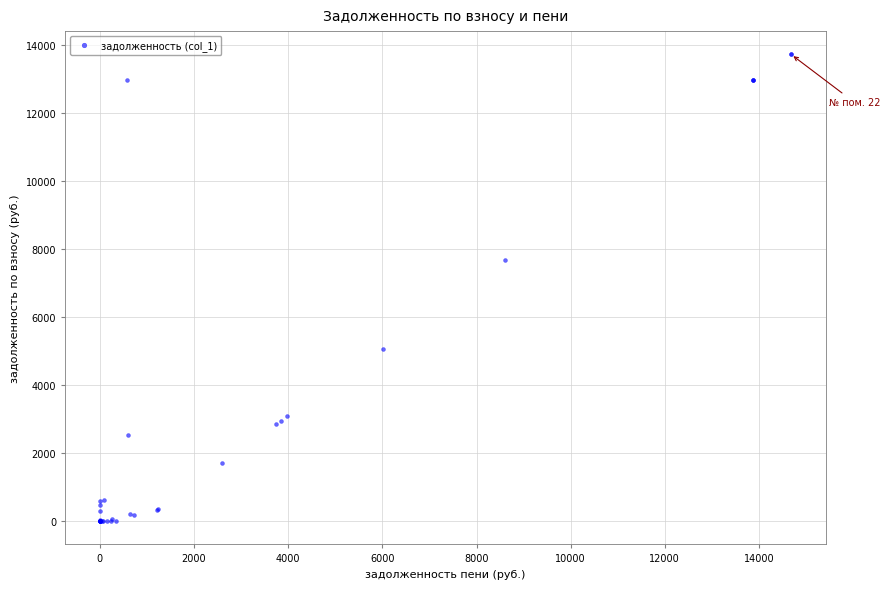

What Y value in the scatter plot is closest to 6866?

7680.4